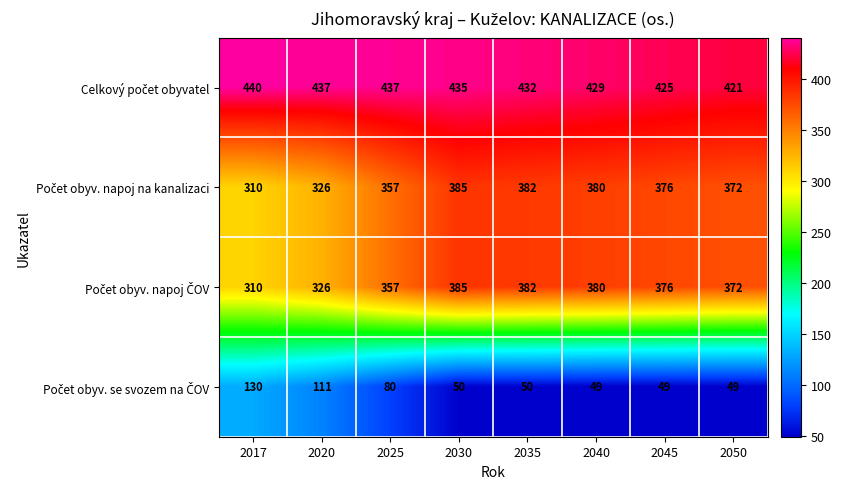

What is the spread (max minus min) of values at 2040?

380